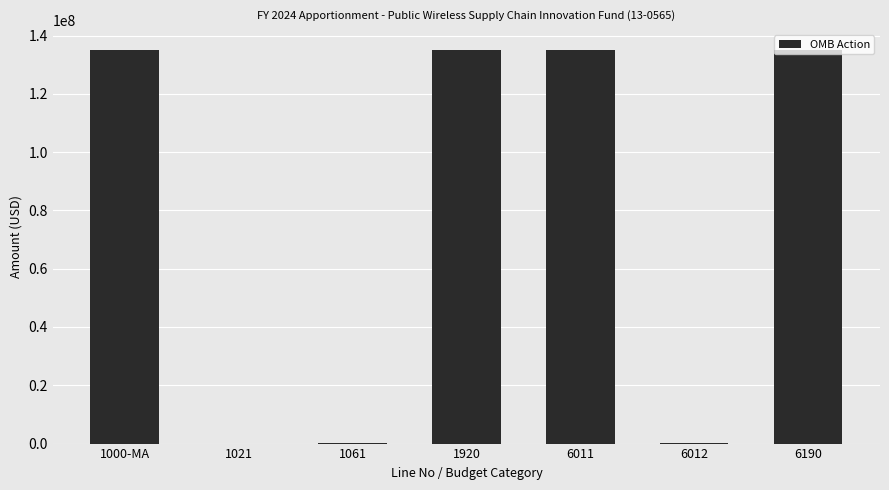

Where does the data first go above 135017948?

1000-MA